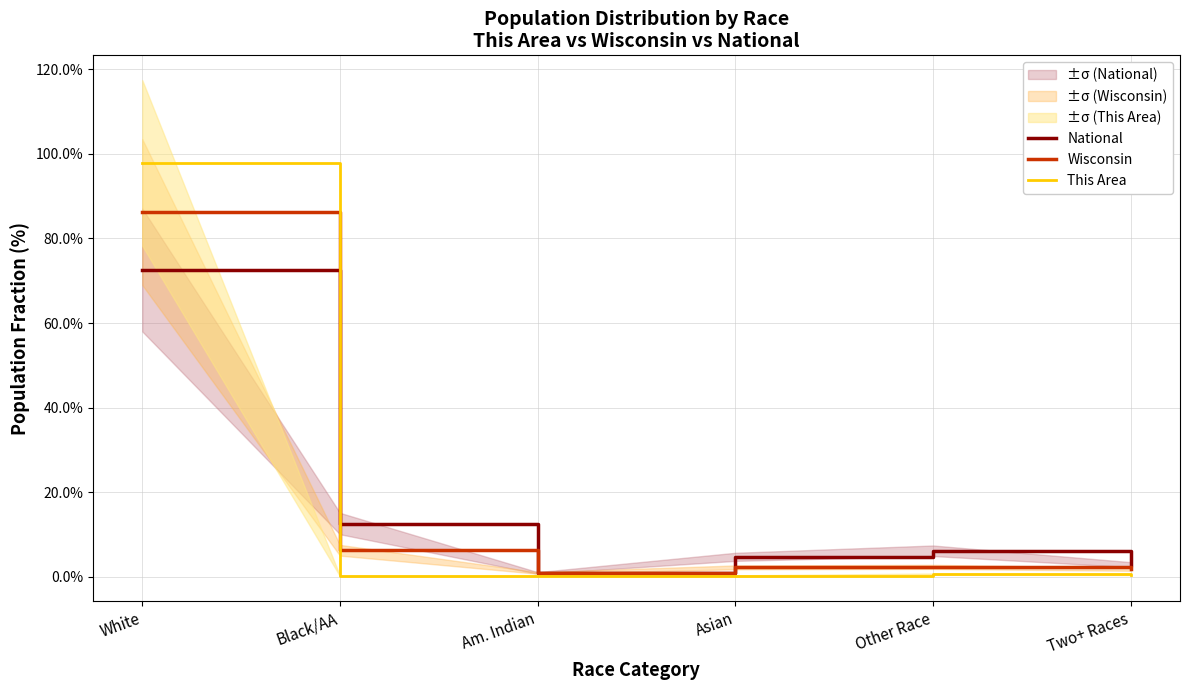

Rank the series by their maximum value, from lowest to highest.

National, Wisconsin, This Area